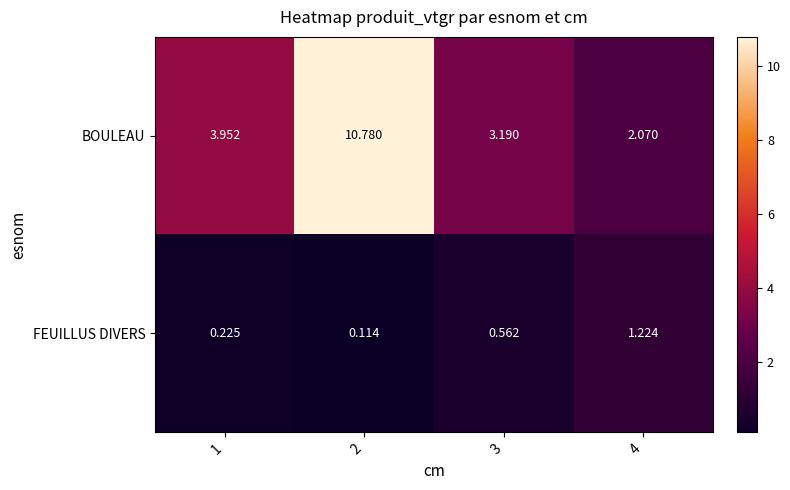

At how many categories does at least one series exceed 2?

4